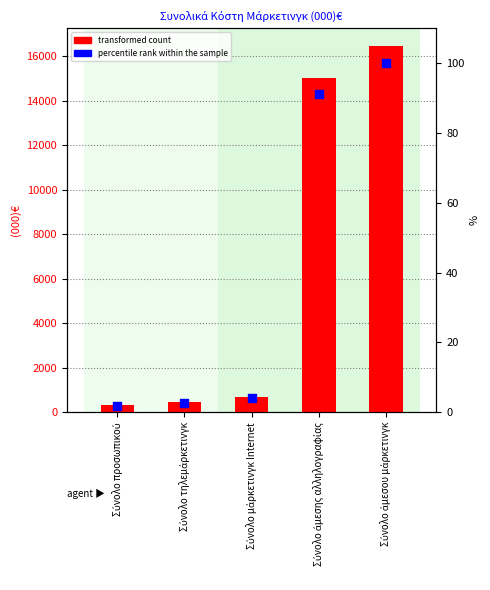

Which series contains the highest Y value?

transformed count